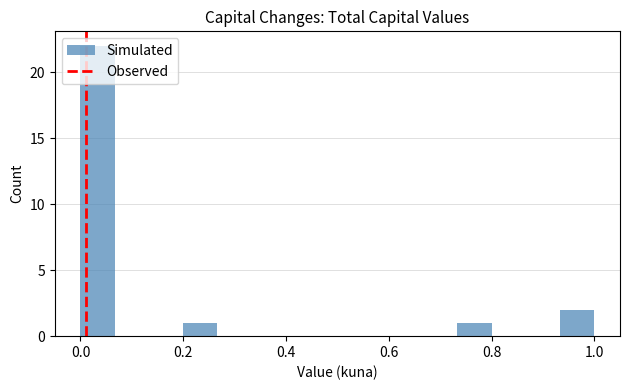

Around what value on the x-axis is the tallest bar? Give the approximate position of its centre, as read against the axis.

0.04